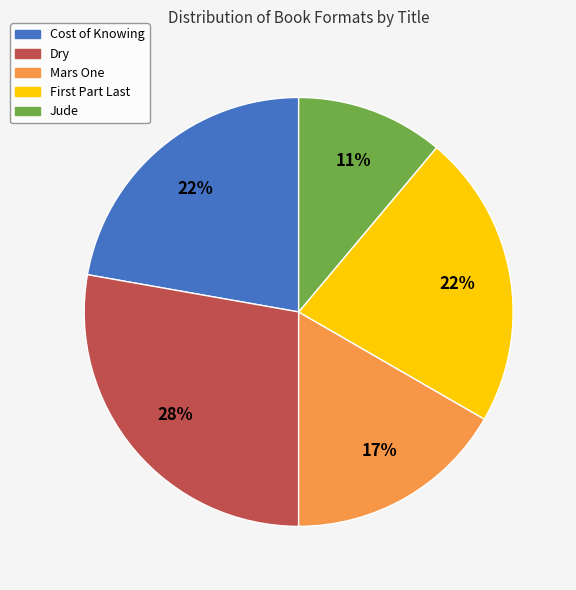

To the nearest percent, what is the average slice percentage?

20%